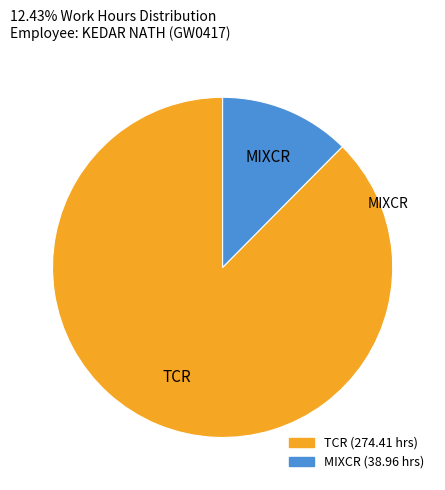

Is there a majority slice in this chart?

Yes